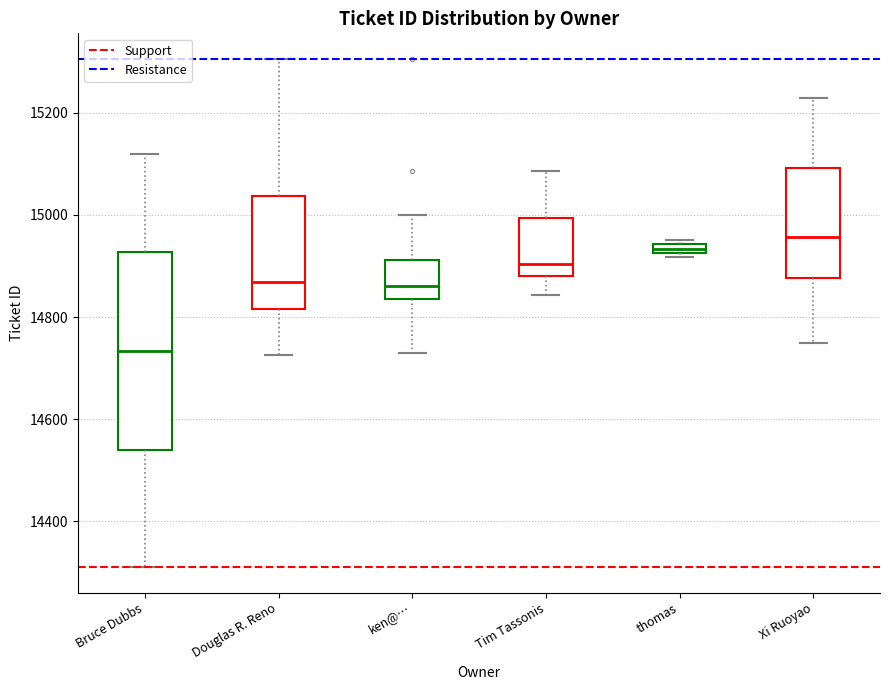

Where does the upper whisker of the box for Tim Tassonis end on the y-axis? The values are not printed on the chart, so give them approximately, as read against the axis.

15080